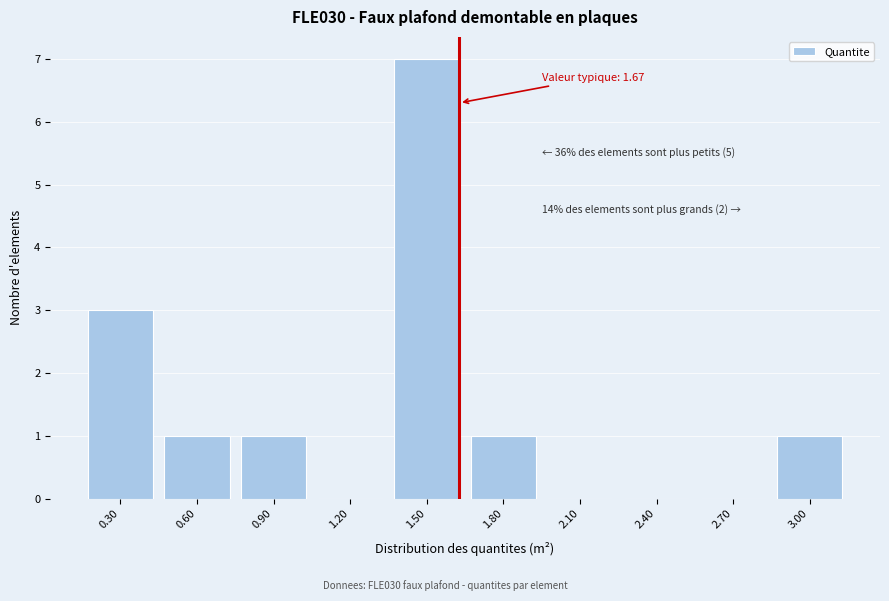

Reading left to right, list all the values displayed in this chart.

0.30=3	0.60=1	0.90=1	1.20=0	1.50=7	1.80=1	2.10=0	2.40=0	2.70=0	3.00=1